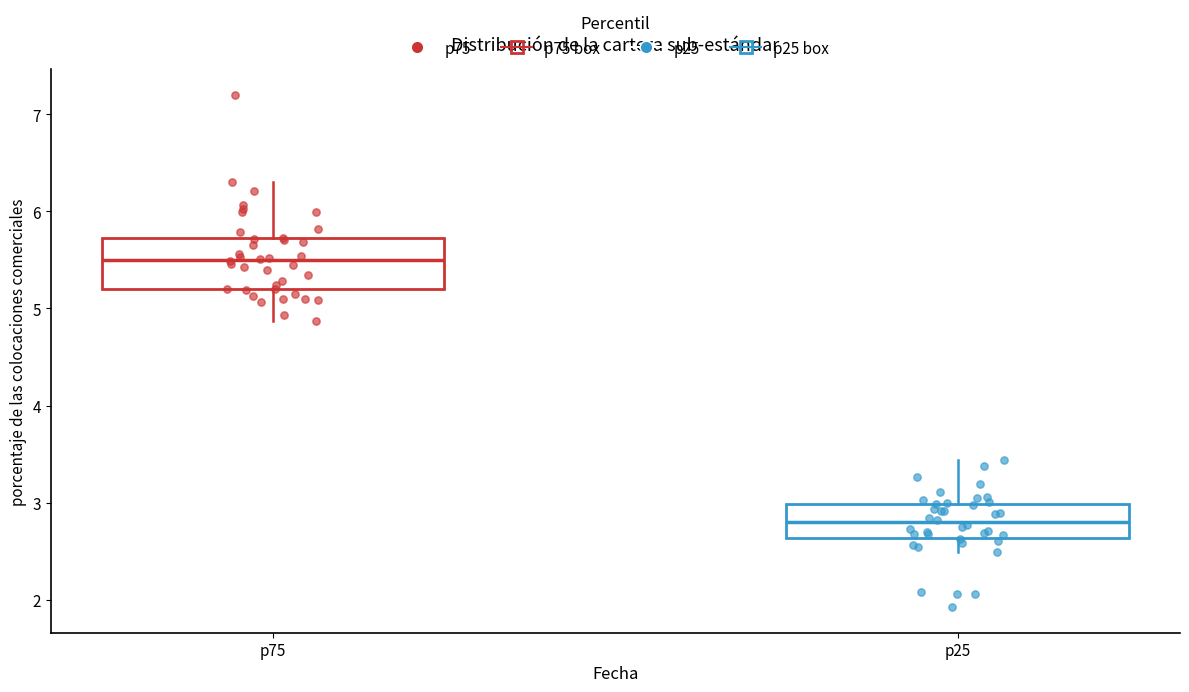

Reading left to right, transcribe this box plot: for each box, give where its median line is, the range the box spans, and where its two whiskers end, as read against the y-axis. The values are not printed on the chart, so give them approximately, as read against the axis.

p75: median 5.5, box 5.2 to 5.7, whiskers 4.9 to 6.3
p25: median 2.8, box 2.6 to 3.0, whiskers 2.5 to 3.4